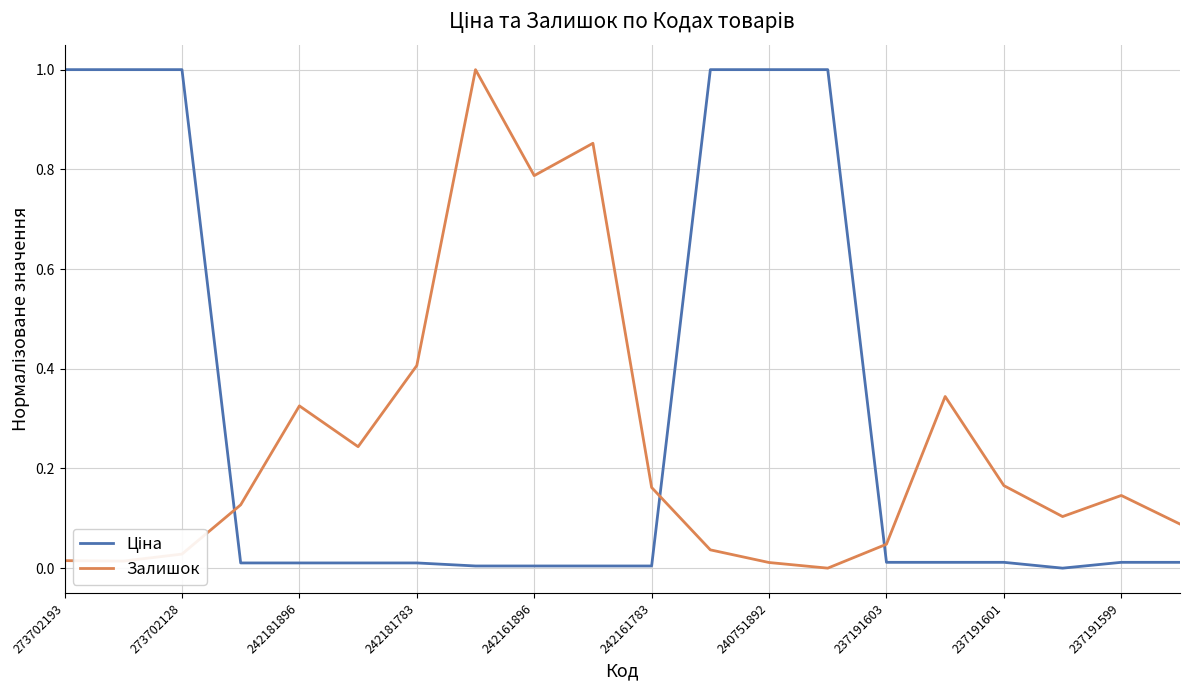

What is the maximum value shown in the chart?

1.0